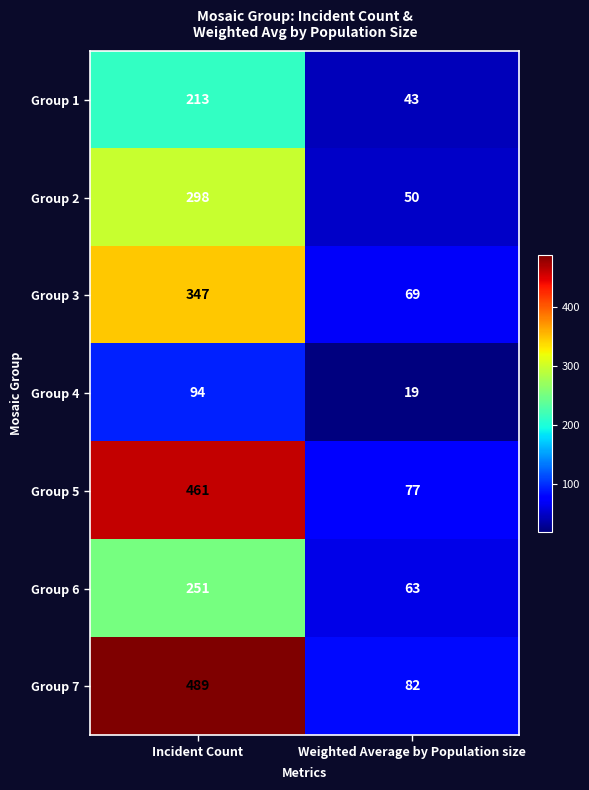

At which category is the sum across all series the highest?

Incident Count